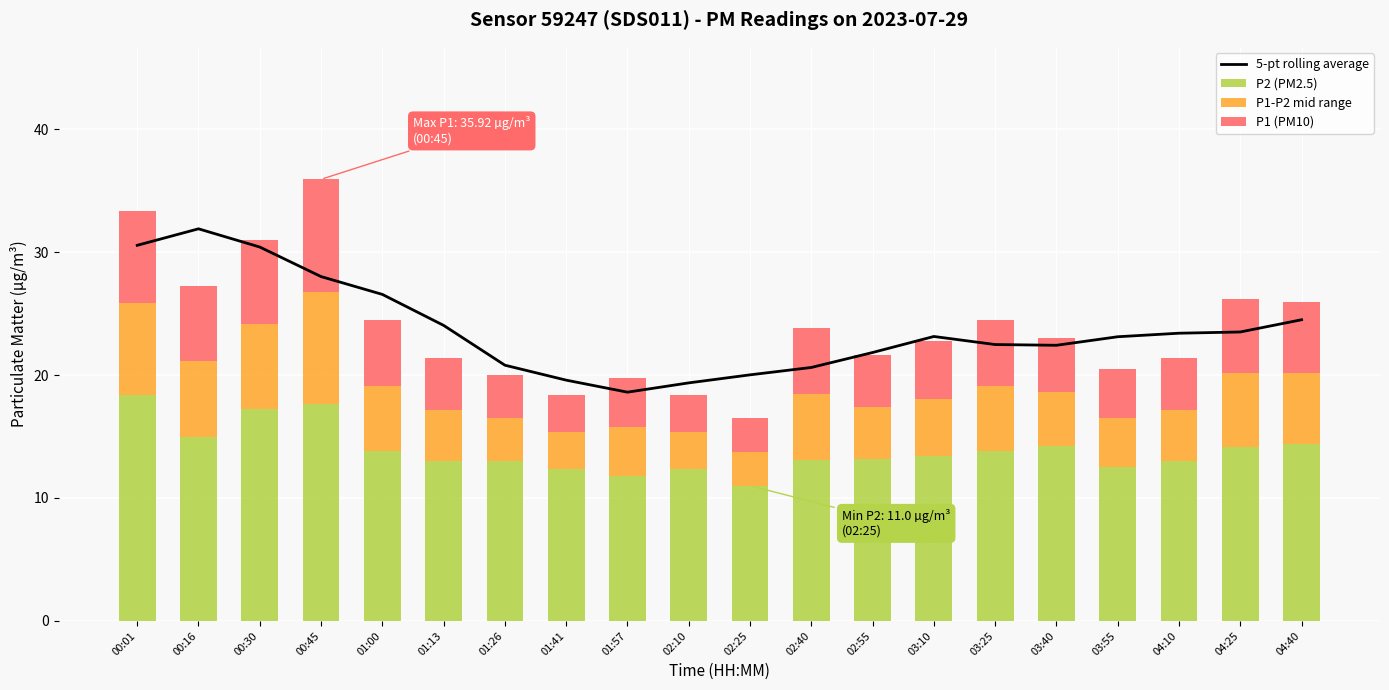

Between 04:40 and 04:10, which is larger?

04:40